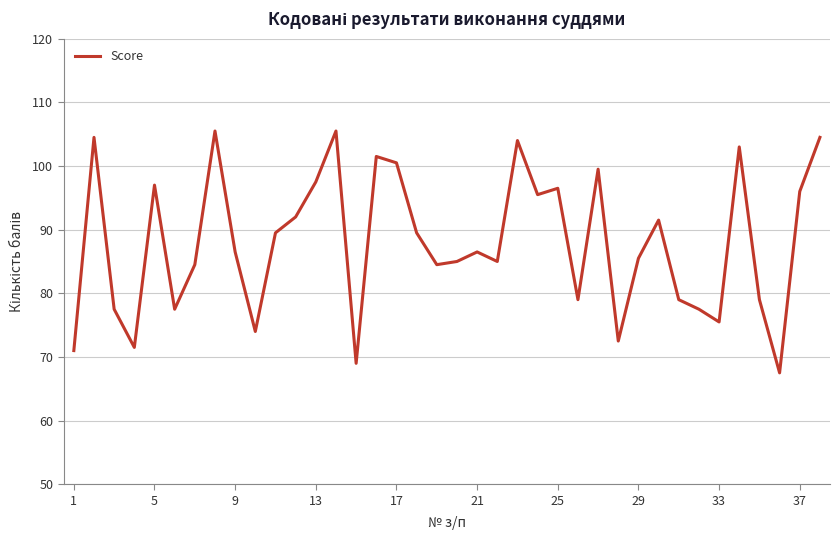

What is the greatest value displayed?

105.5